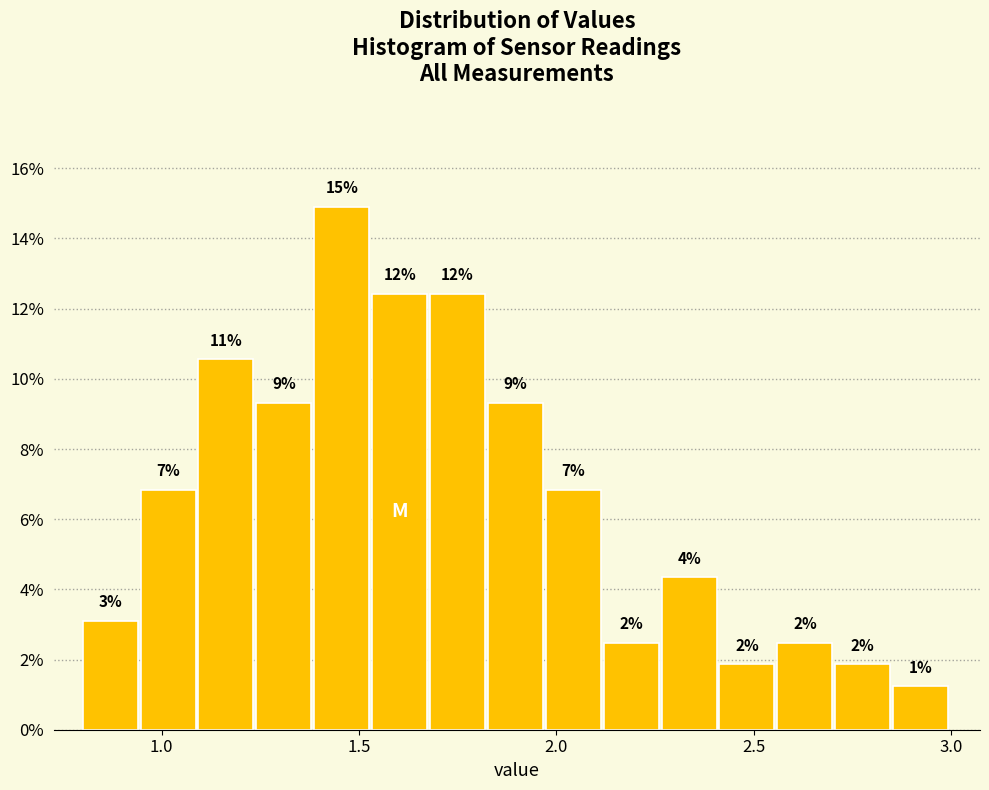

Read against the x-axis, roughly where is the centre of the tallest bar?

1.45